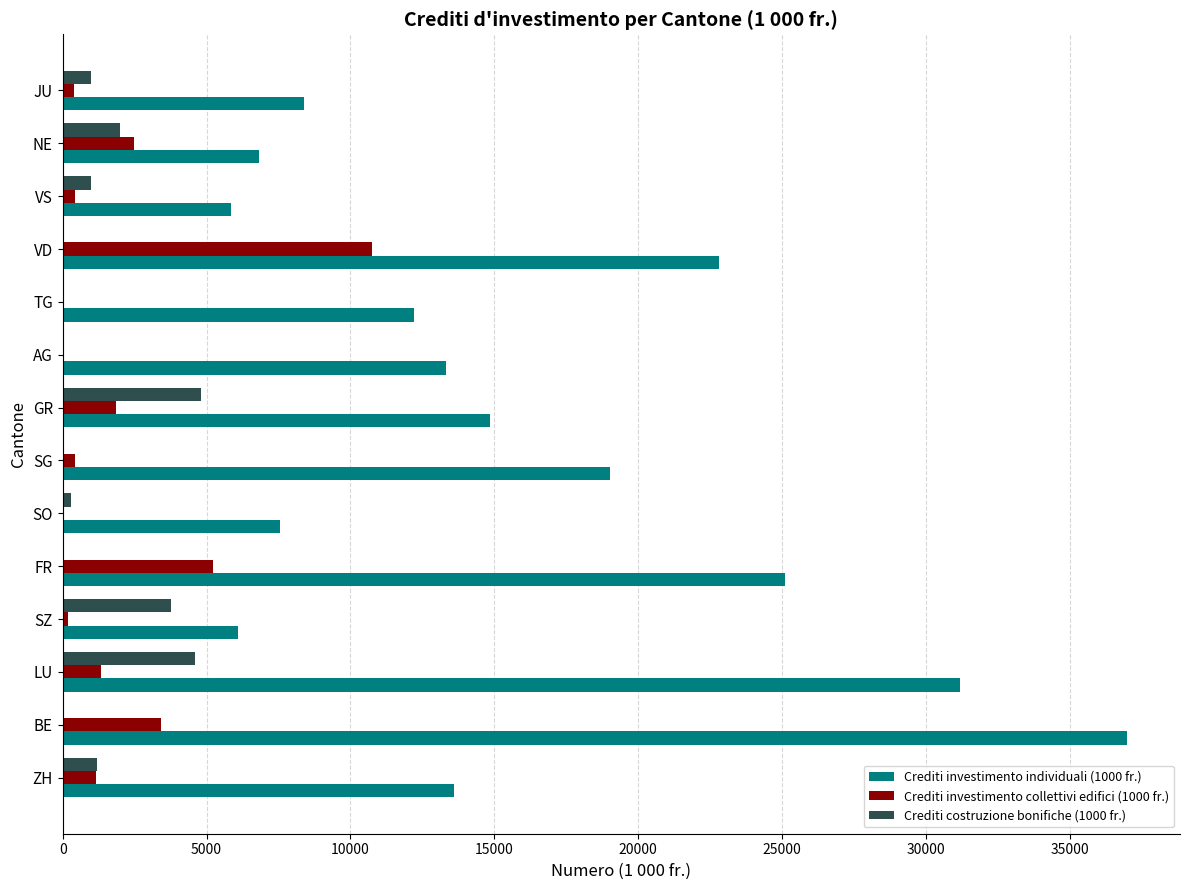

Which series has the largest total across all categories?

Crediti investimento individuali (1000 fr.)